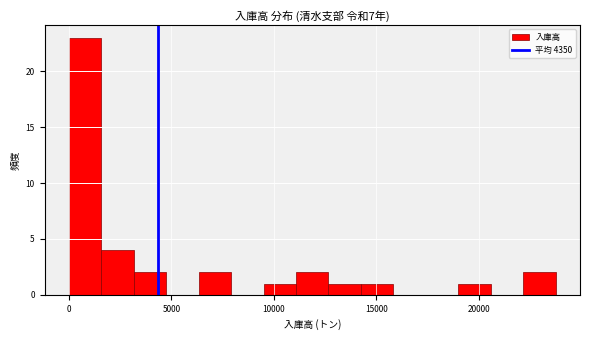

Around what value on the x-axis is the tallest bar? Give the approximate position of its centre, as read against the axis.

1000